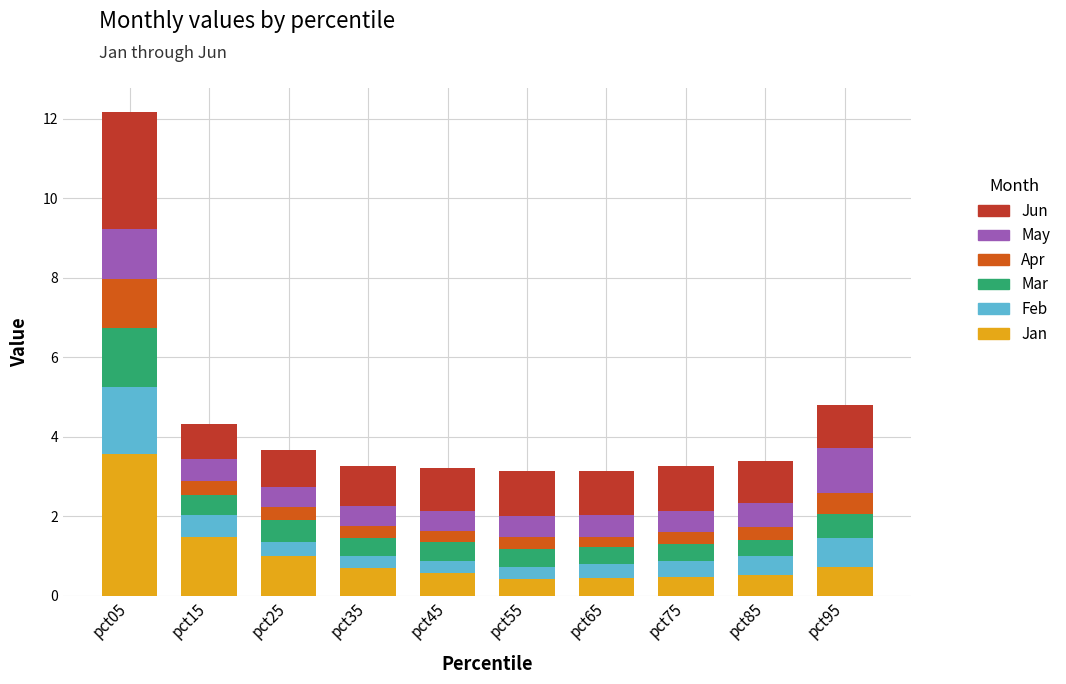

What is the maximum value for Jan?

3.6